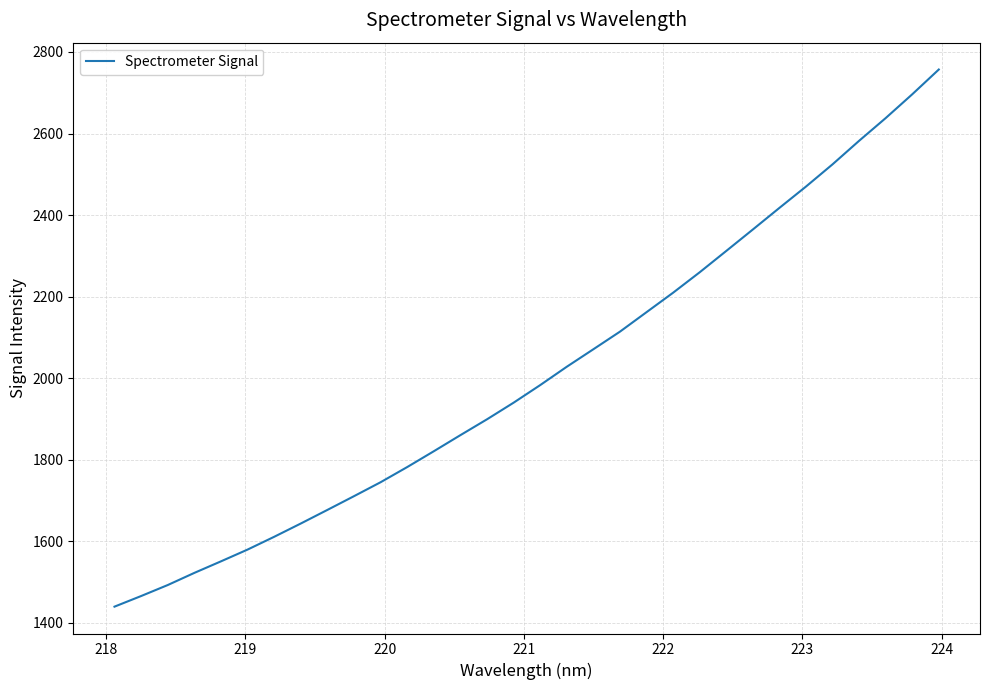

What is the smallest value displayed?

1439.8